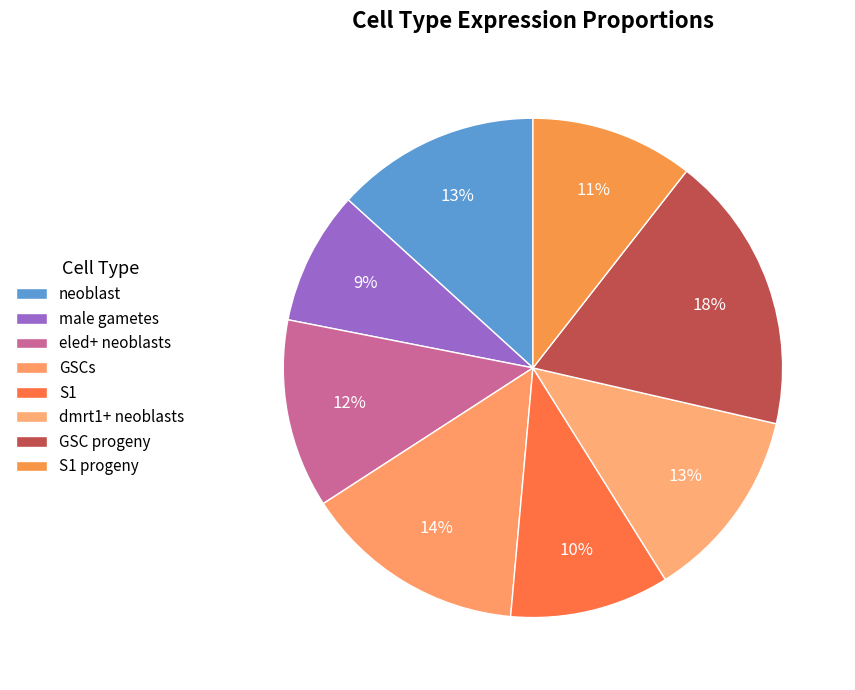

Is it true that male gametes is 9% of the pie?

True